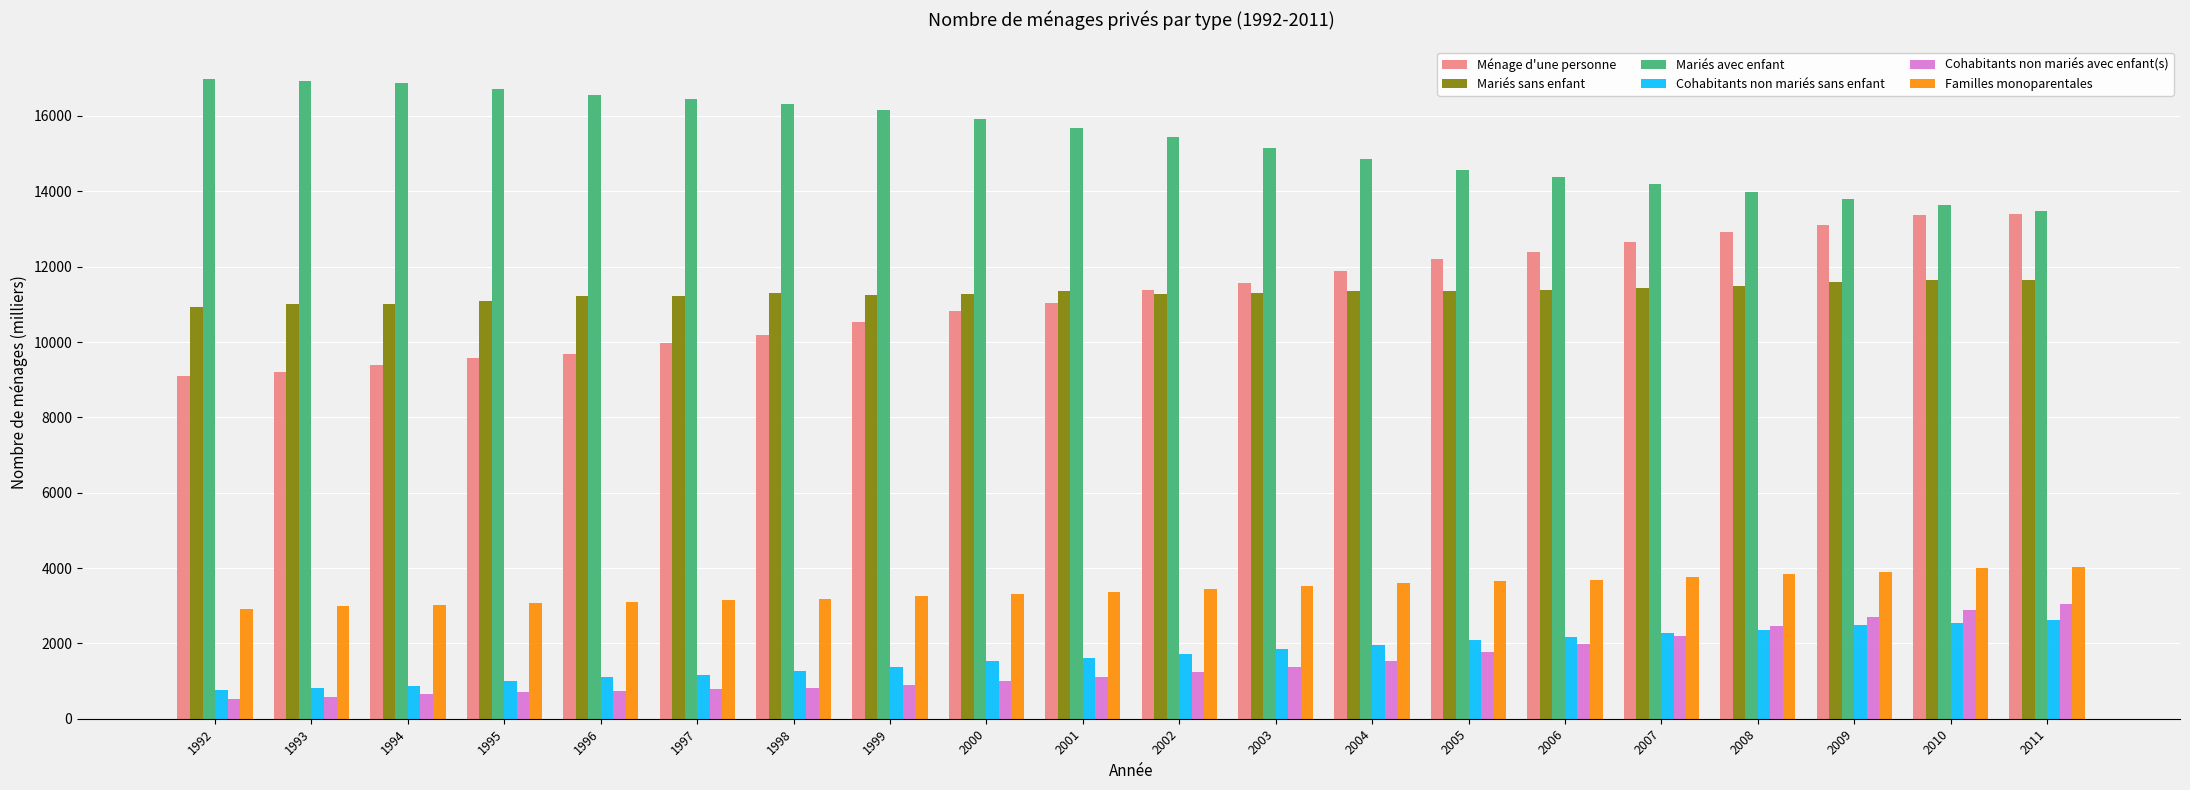

What are all the series names shown in the legend?

Ménage d'une personne, Mariés sans enfant, Mariés avec enfant, Cohabitants non mariés sans enfant, Cohabitants non mariés avec enfant(s), Familles monoparentales